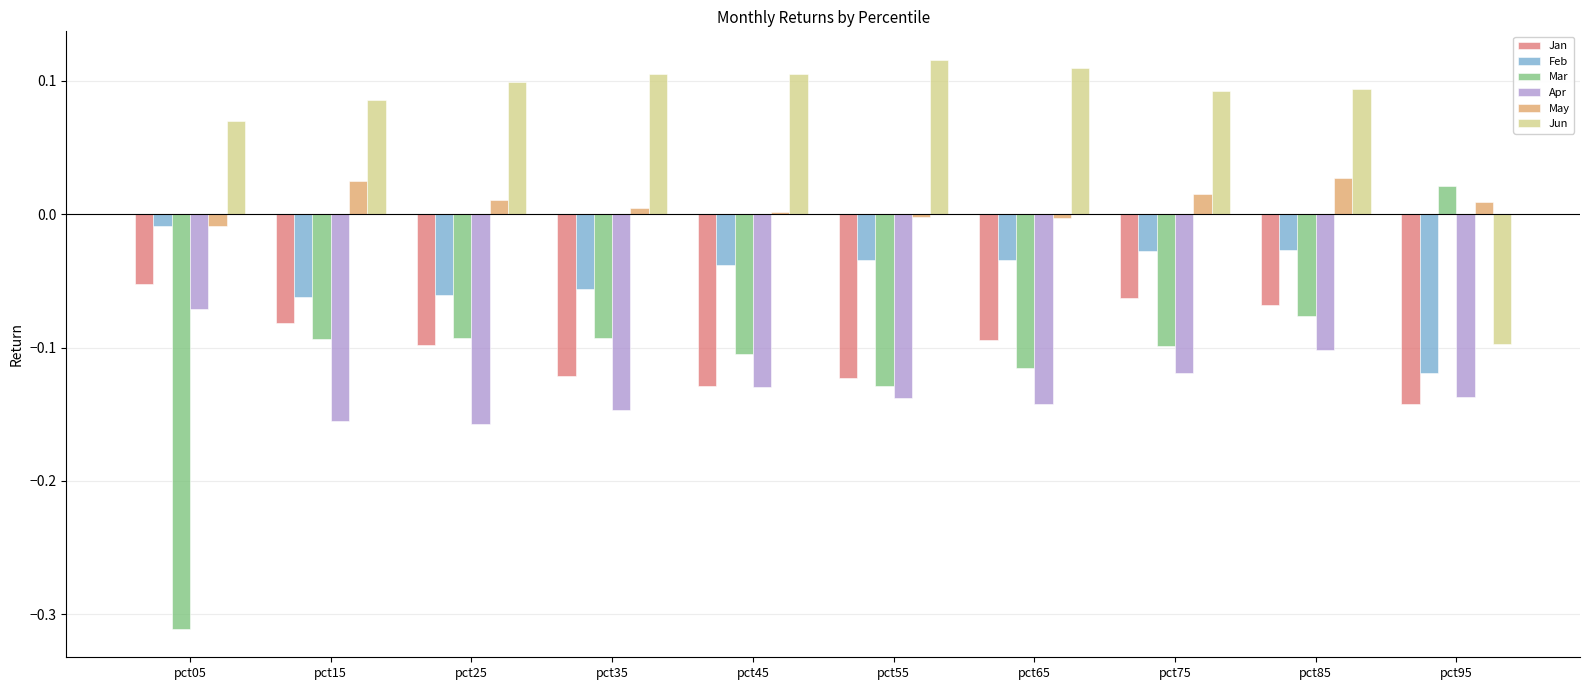

How many bars are there in each group?

6